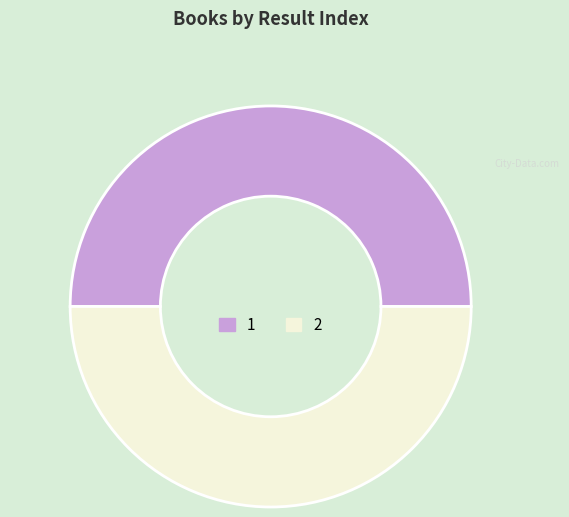

Do 1 and 2 together represent more than half of the pie?

Yes